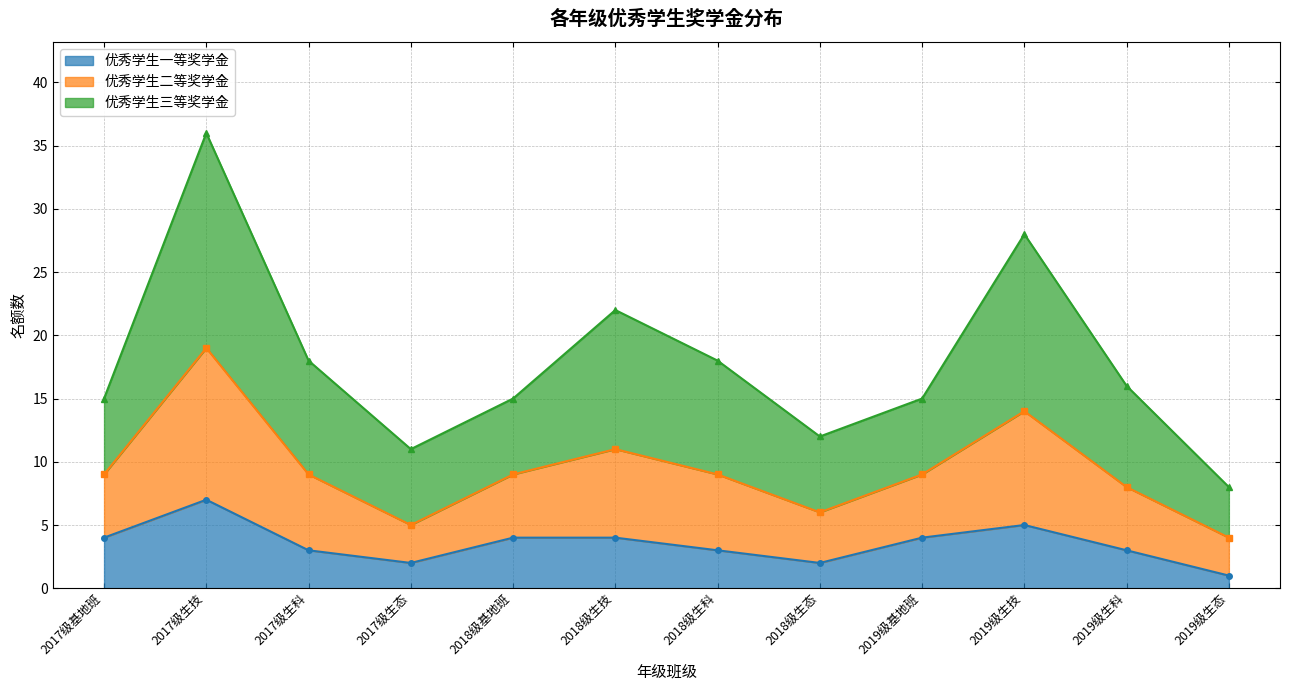

Is the value of 优秀学生一等奖学金 at 2018级基地班 greater than the value of 优秀学生二等奖学金 at 2017级基地班?

No